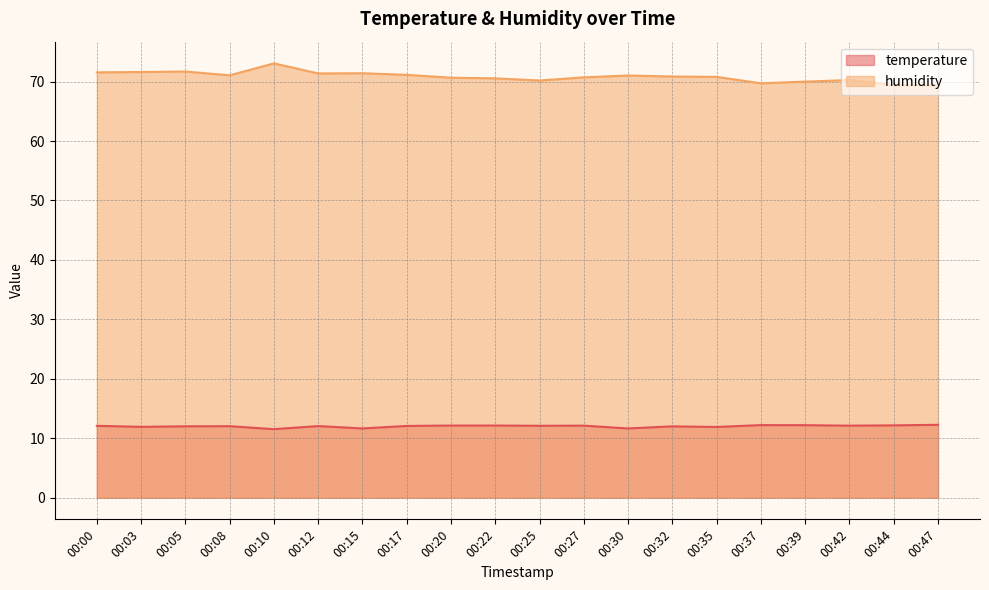

True or false: temperature has more than 0 points higher than both neighbors.

True